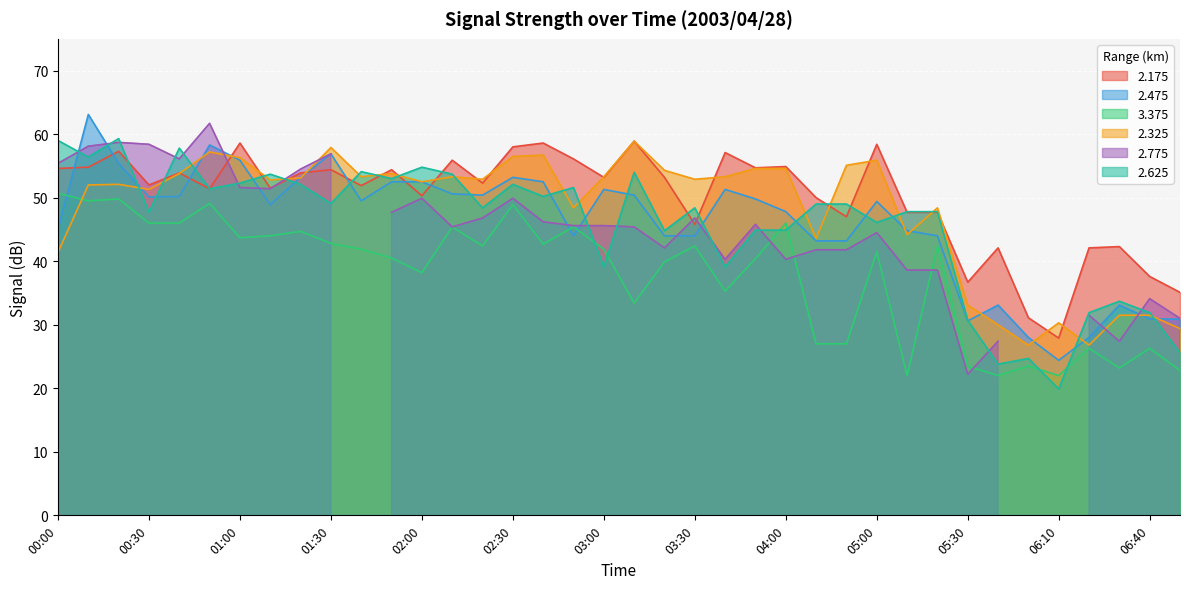

Where is 3.375 nearest to the value 36?

03:40